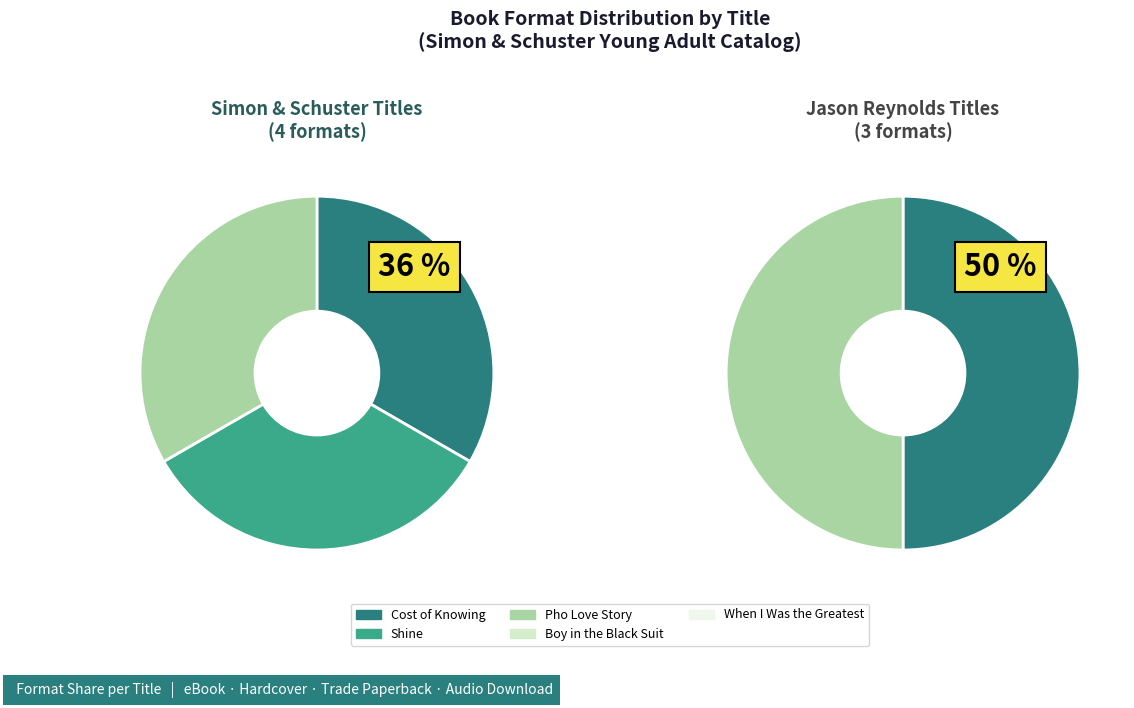

Rank the categories by value from highest to lowest.

Cost of Knowing, Shine, Pho Love Story, Boy in the Black Suit, When I Was the Greatest